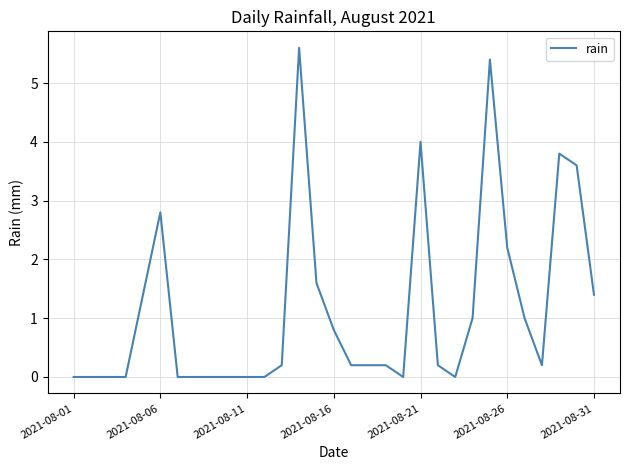

What is the maximum value shown in the chart?

5.6